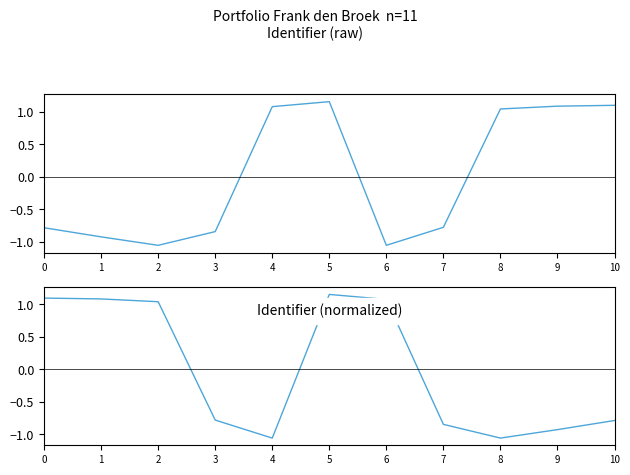

Where is Identifier (normalized) nearest to the value 0?

3